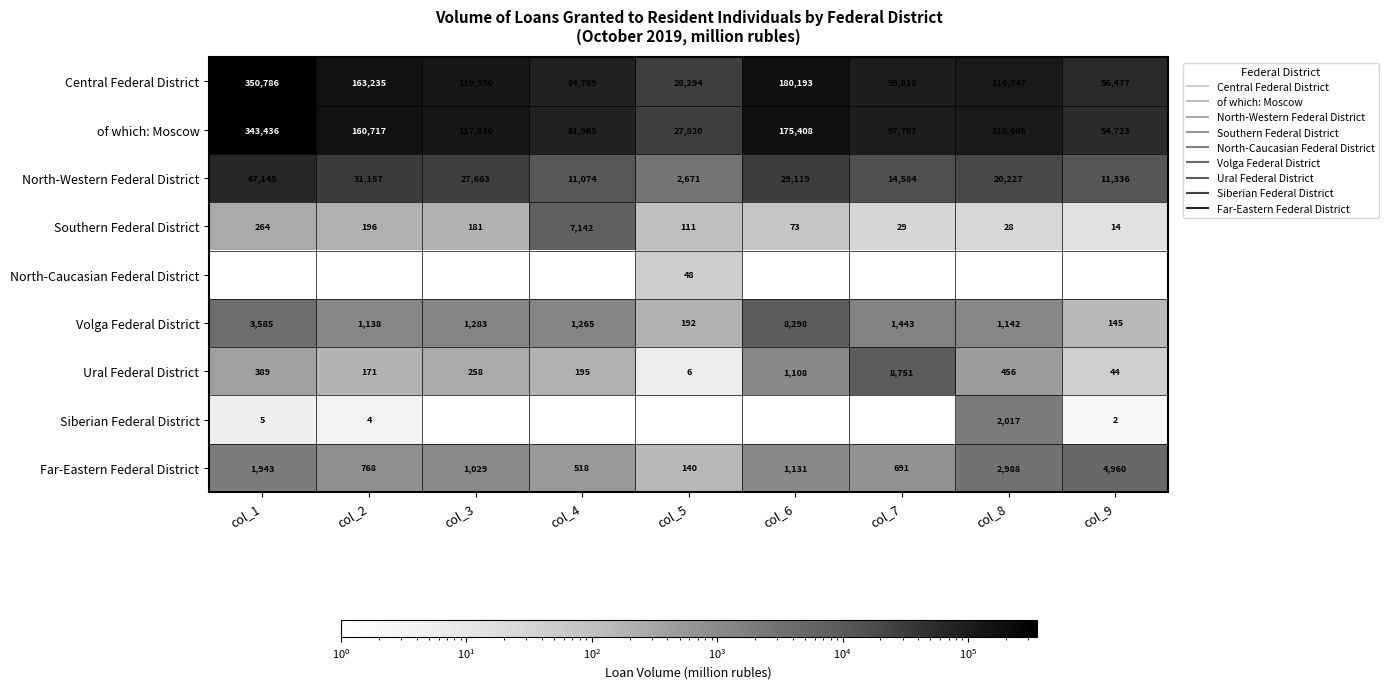

Is the value of North-Caucasian Federal District at col_4 greater than the value of North-Western Federal District at col_1?

No